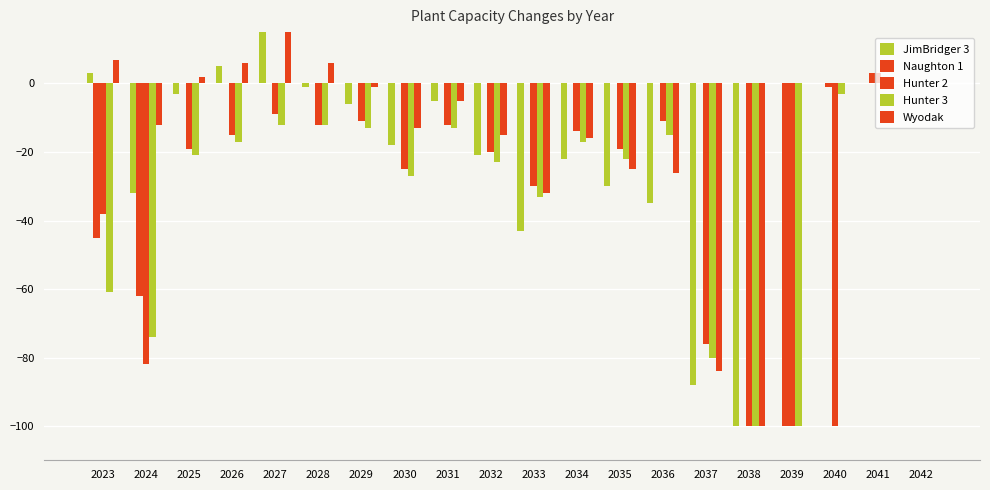

At which category does the chart reach its peak across all series?

2027